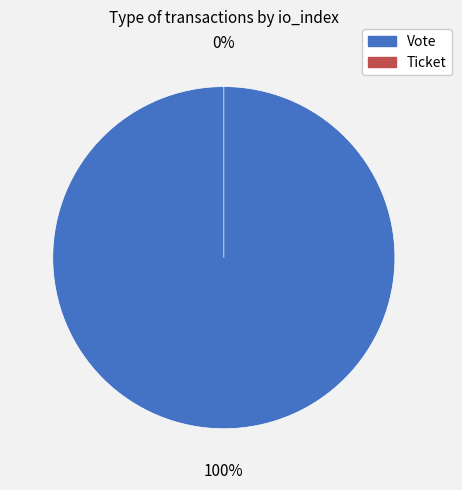

To the nearest percent, what portion does Vote represent?

100%